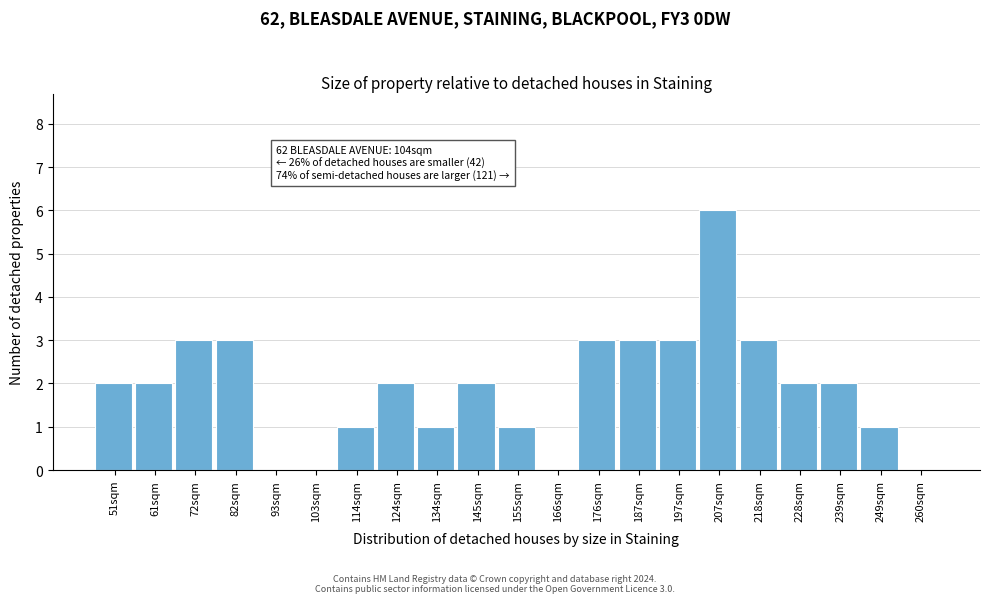

Reading left to right, what are all the values shown in this chart?

51sqm=2	61sqm=2	72sqm=3	82sqm=3	93sqm=0	103sqm=0	114sqm=1	124sqm=2	134sqm=1	145sqm=2	155sqm=1	166sqm=0	176sqm=3	187sqm=3	197sqm=3	207sqm=6	218sqm=3	228sqm=2	239sqm=2	249sqm=1	260sqm=0